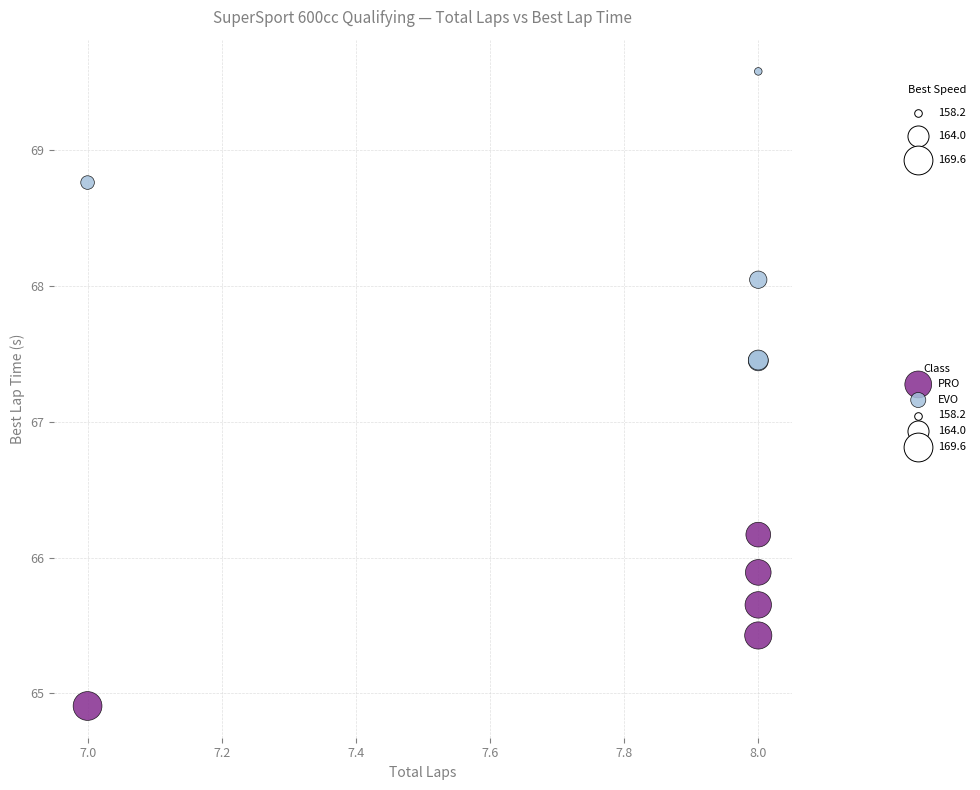

Which series reaches the minimum Y coordinate?

PRO